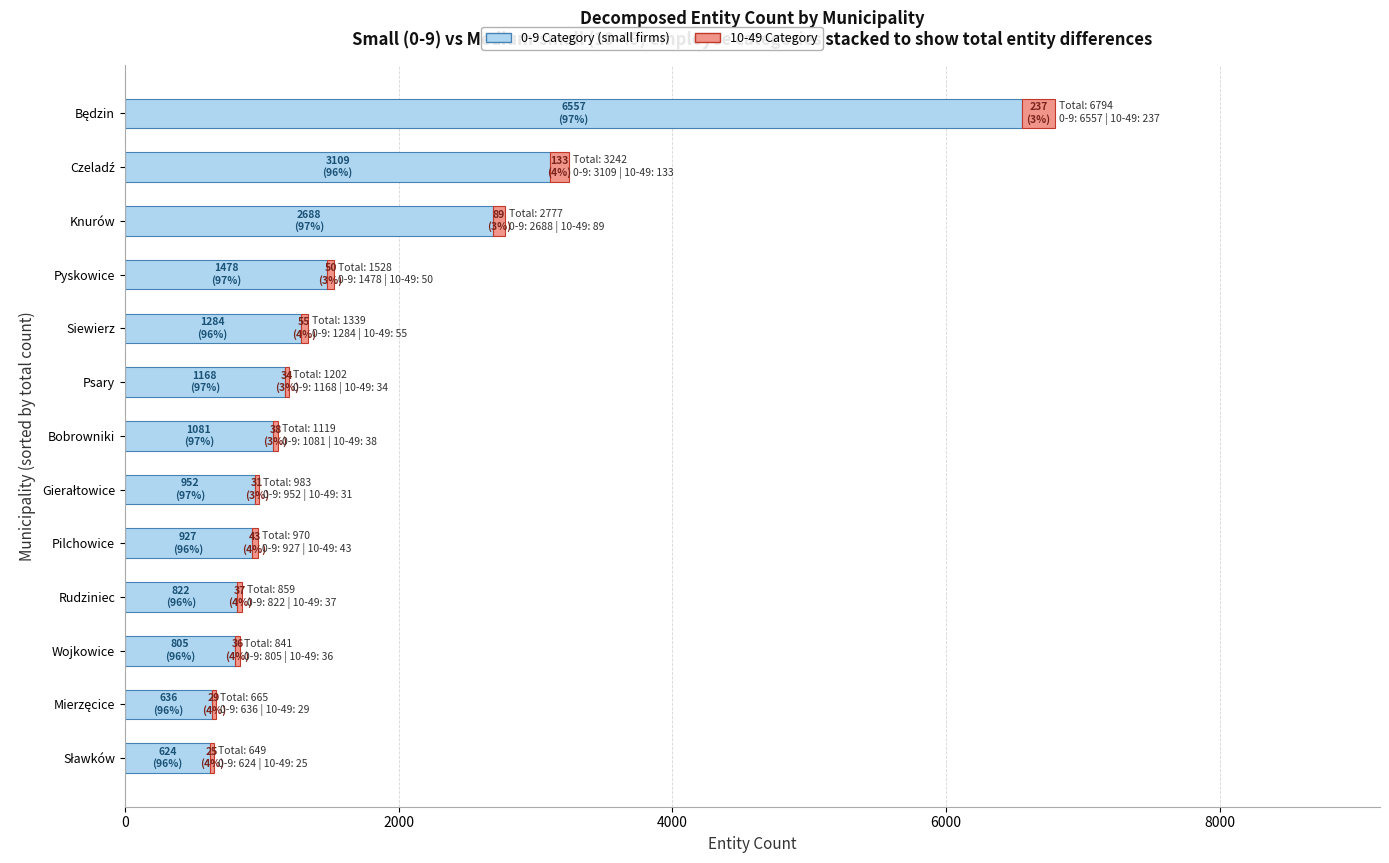

True or false: 0-9 Category (small firms) has a value of 372 at Wojkowice.

False